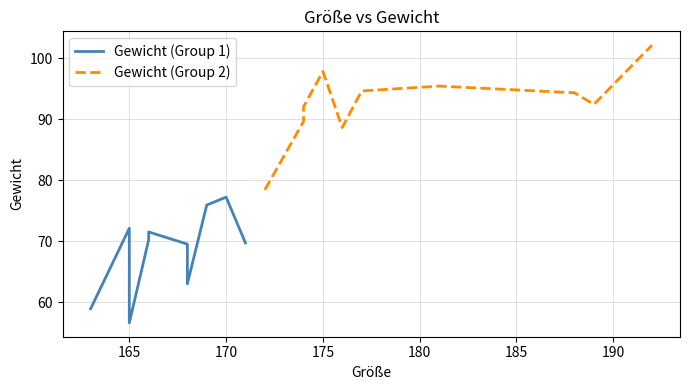

List the series in order of their overall mean, lowest first.

Gewicht (Group 1), Gewicht (Group 2)